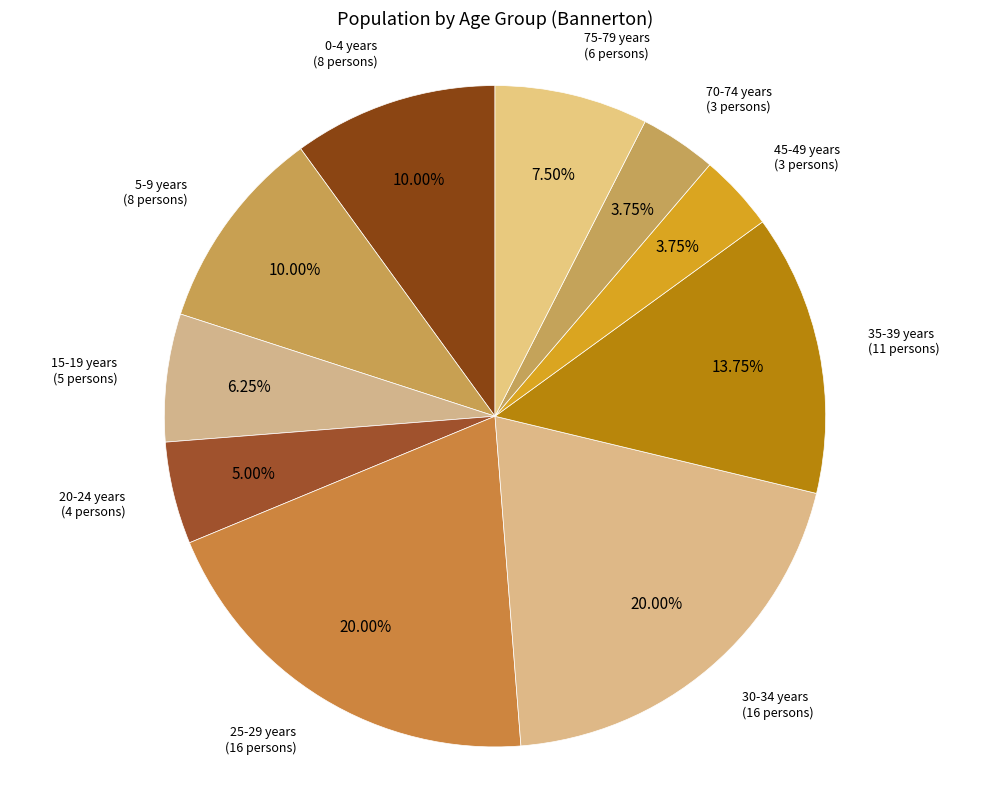

Count the number of slices in the pie.

10